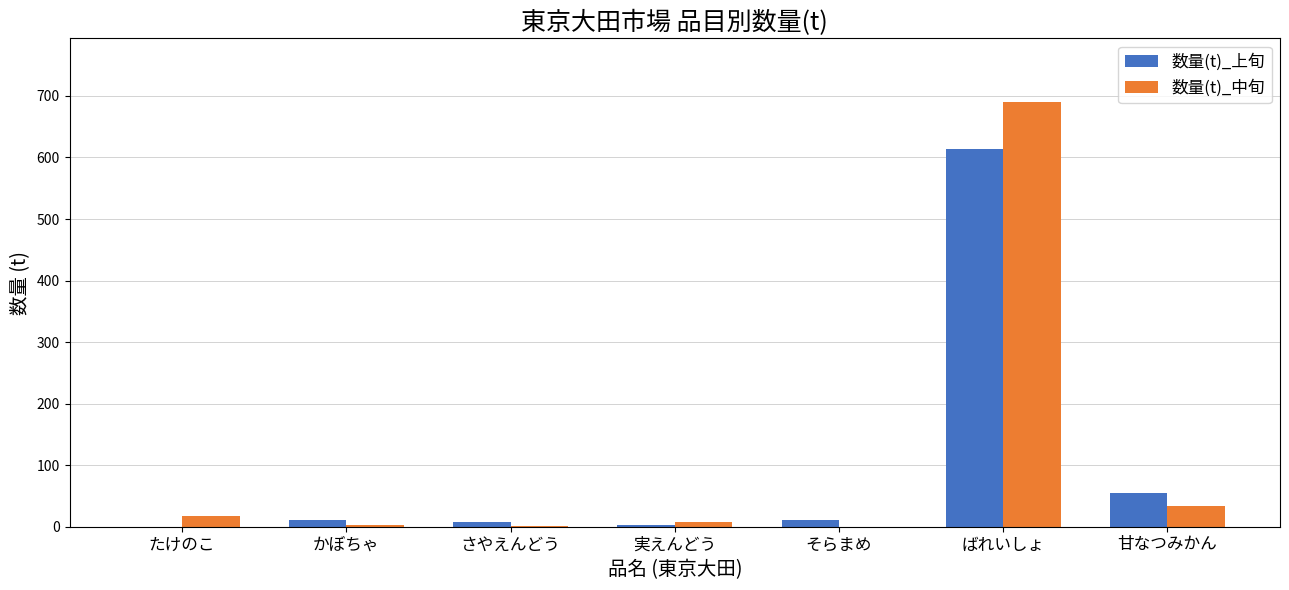

What is the highest value of the 数量(t)_上旬 series?

613.1